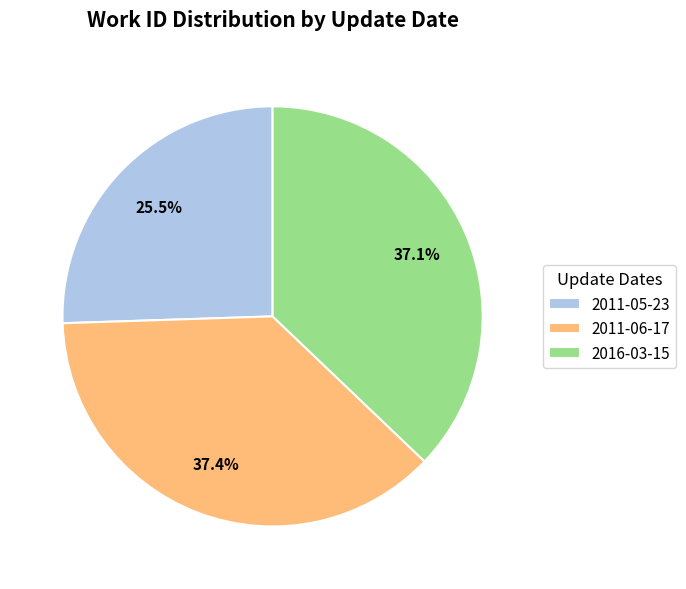

What percentage is NOT represented by 2011-05-23?

74.5%